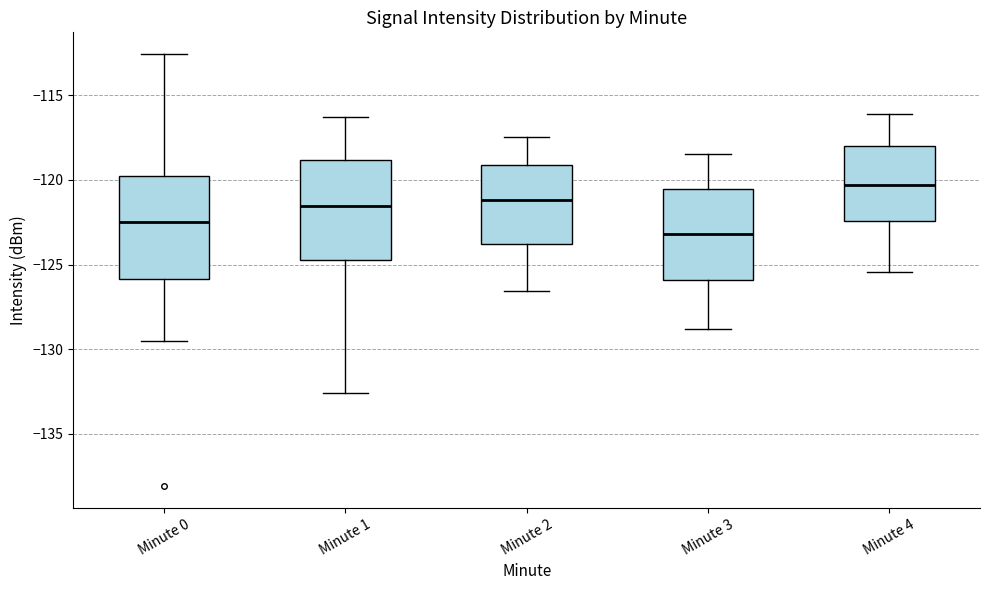

Reading left to right, transcribe this box plot: for each box, give where its median line is, the range the box spans, and where its two whiskers end, as read against the y-axis. The values are not printed on the chart, so give them approximately, as read against the axis.

Minute 0: median -122.5, box -126.0 to -120.0, whiskers -129.5 to -112.5
Minute 1: median -121.5, box -124.5 to -119.0, whiskers -132.5 to -116.5
Minute 2: median -121.0, box -124.0 to -119.0, whiskers -126.5 to -117.5
Minute 3: median -123.0, box -126.0 to -120.5, whiskers -129.0 to -118.5
Minute 4: median -120.5, box -122.5 to -118.0, whiskers -125.5 to -116.0